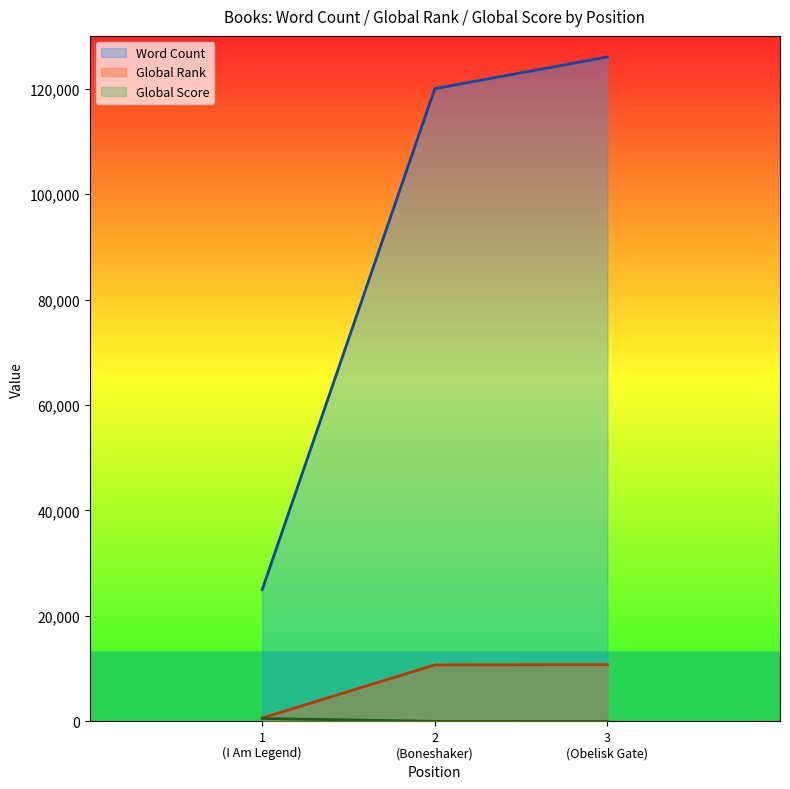

Which series has the largest total across all categories?

Word Count